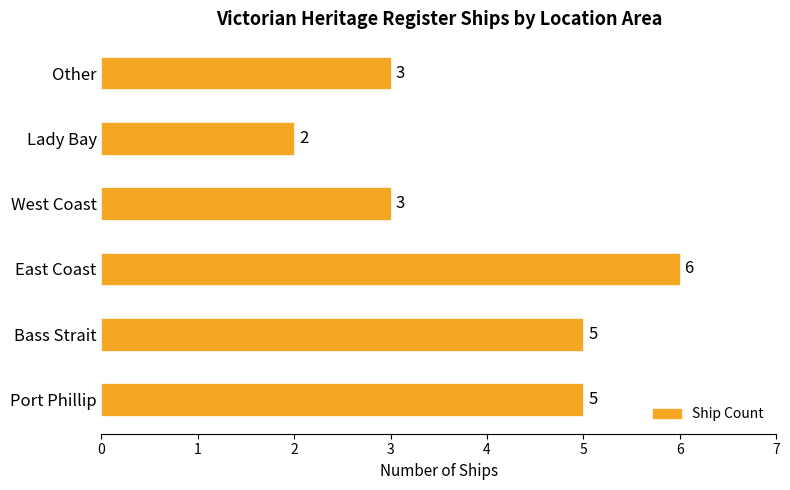

What is the greatest value displayed?

6